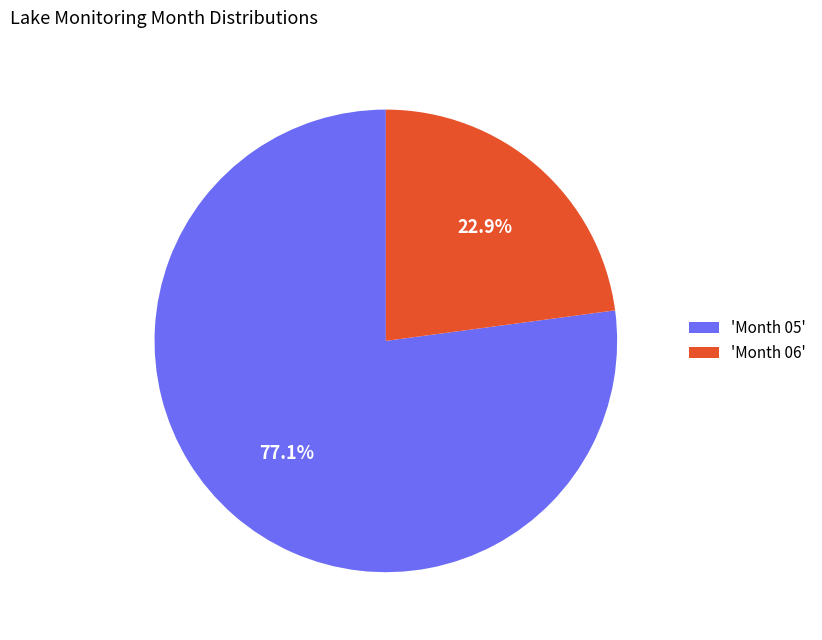

To the nearest percent, what is the average slice percentage?

50%